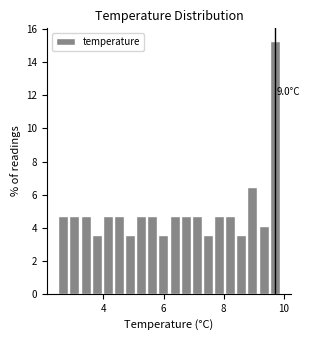

Read against the x-axis, roughly where is the centre of the tallest bar?

9.6